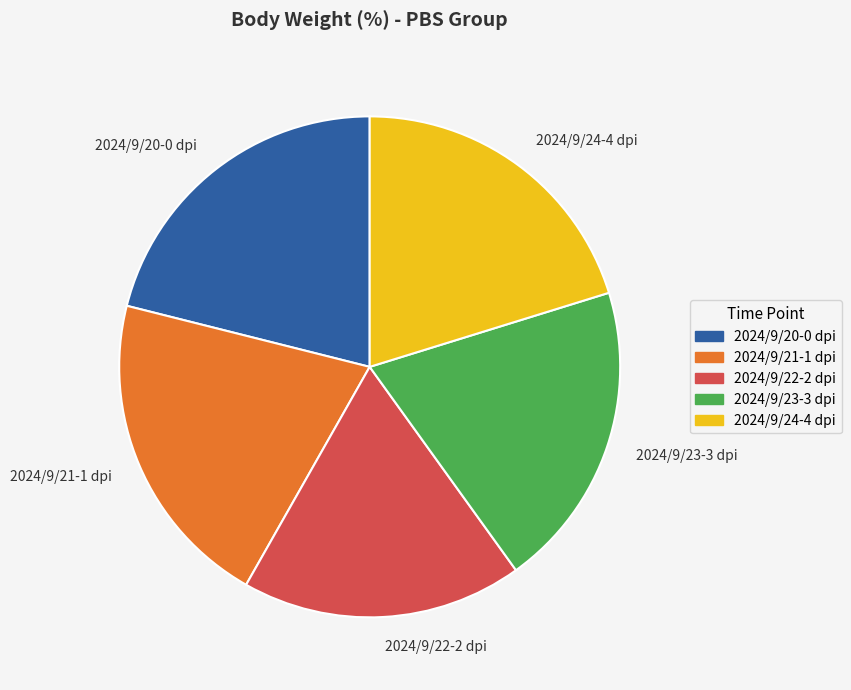

Which category has the smallest portion of the pie?

2024/9/22-2 dpi